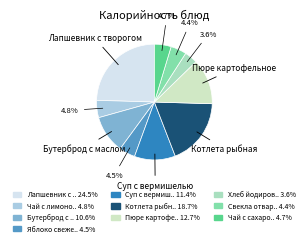

Does any single category account for the majority?

No